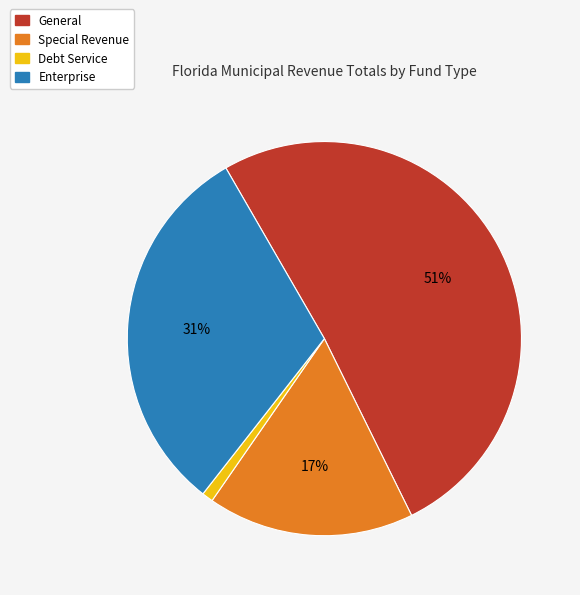

Is there any slice that represents more than half of the pie?

Yes